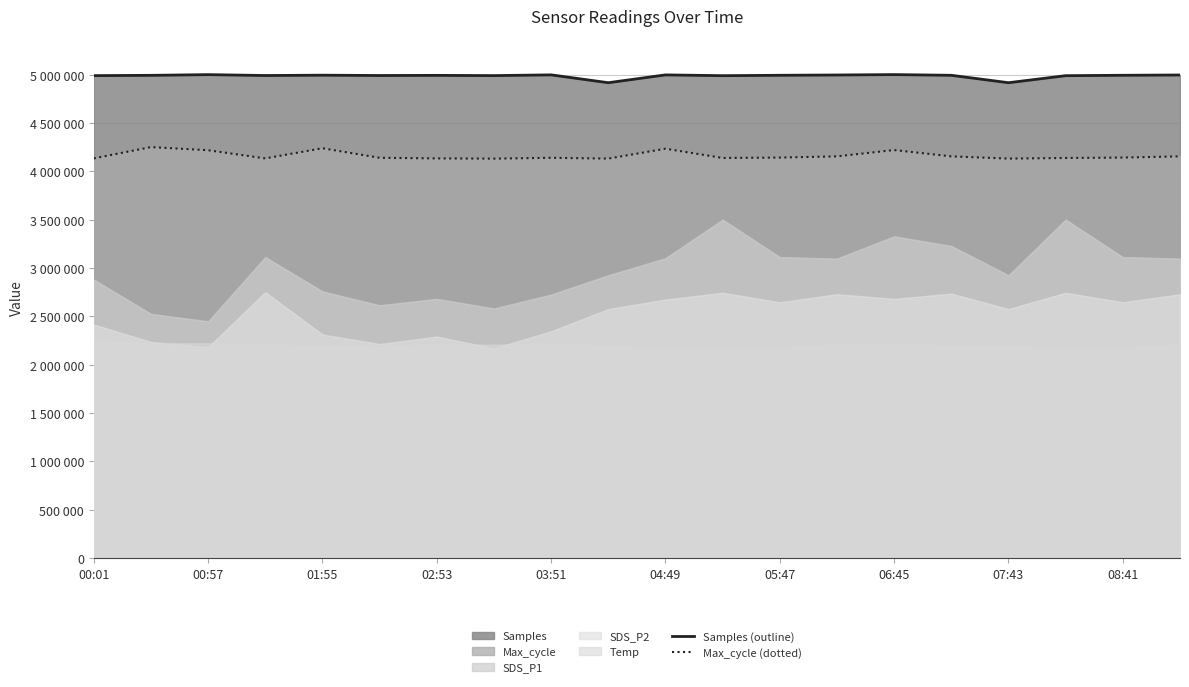

What is the average value of the Max_cycle (dotted) series?

4163769.0